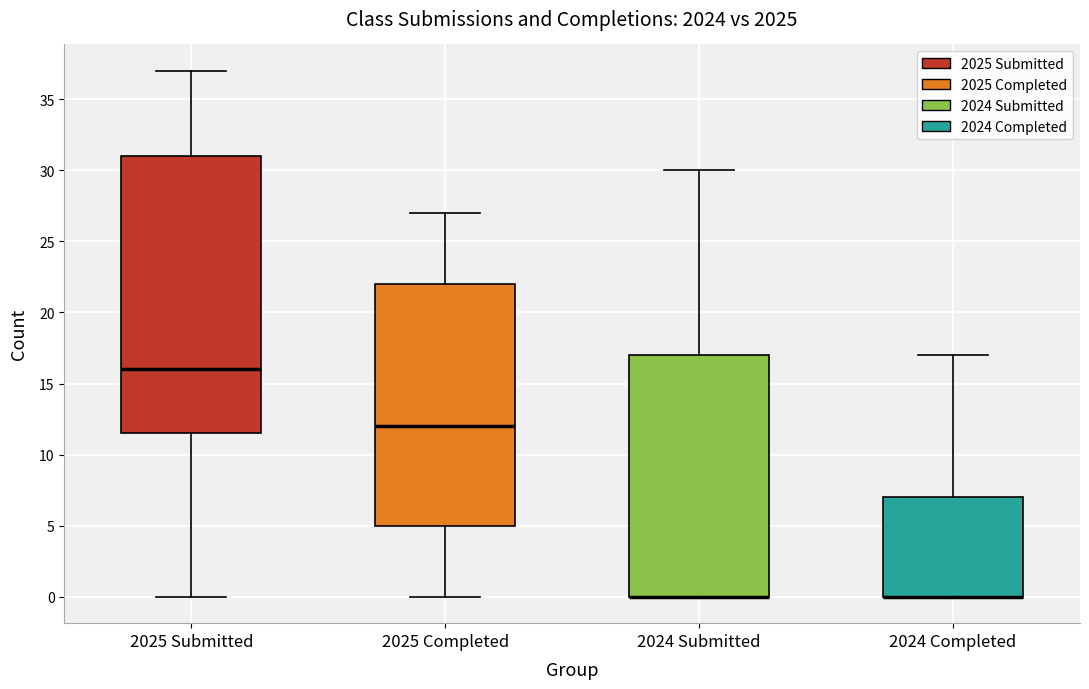

Comparing the boxes themselves (not the whiskers), which one is the tallest?

2025 Submitted